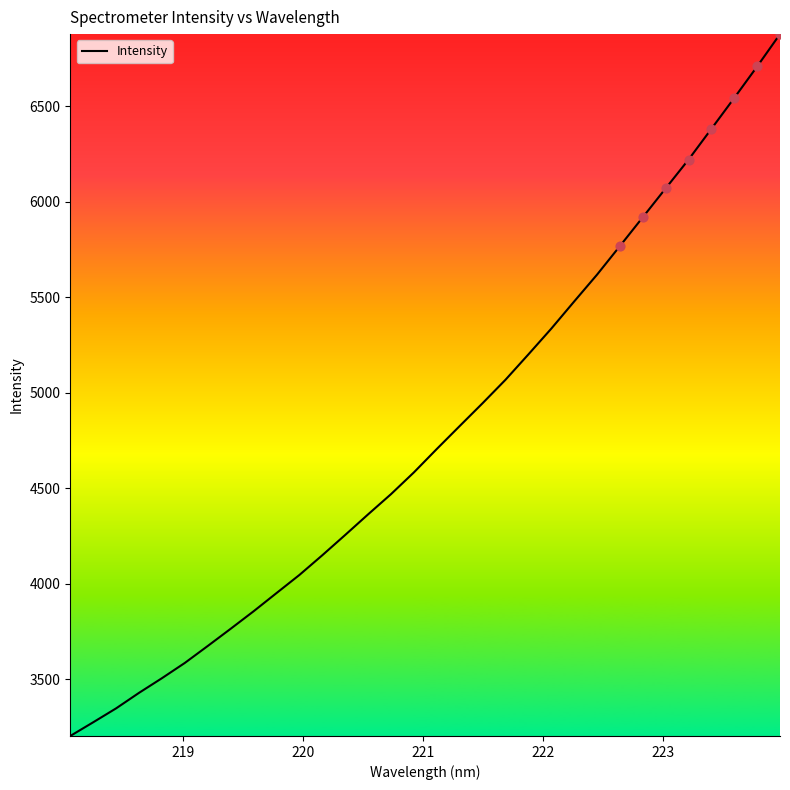

What is the minimum value shown in the chart?

3202.1